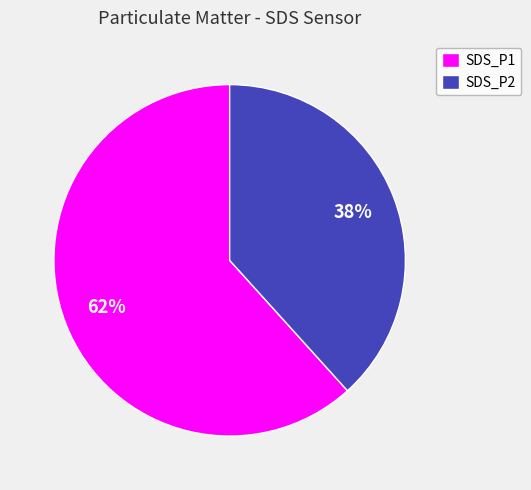

What is the largest slice in the pie chart?

SDS_P1